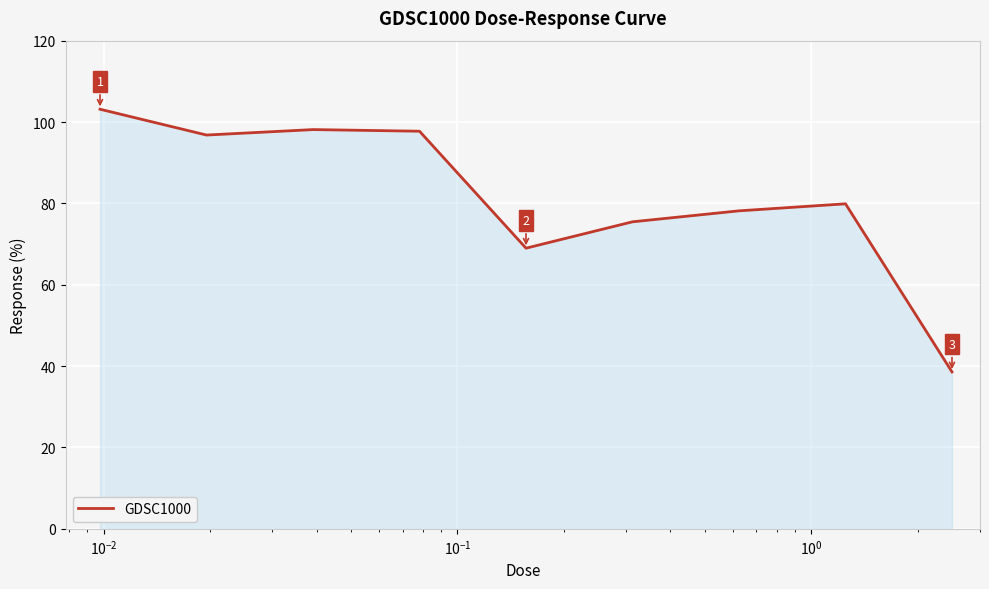

What is the difference between the maximum and minimum values?

64.6